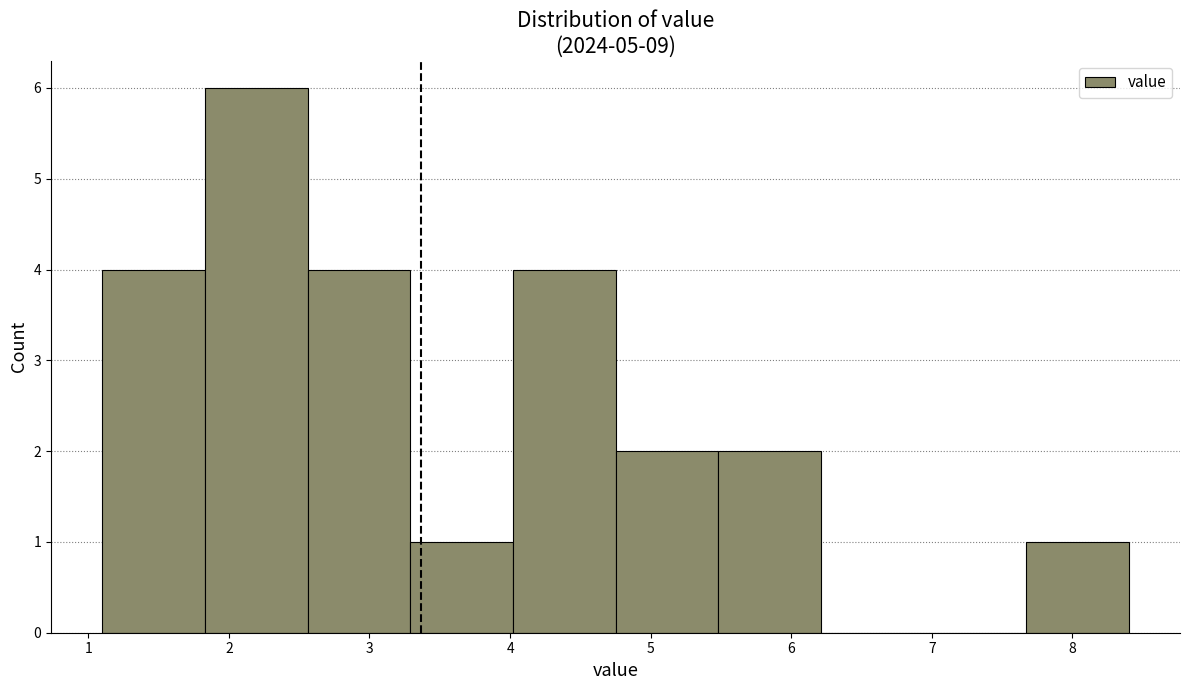

What is the height of the bar covering 7.67 to 8.40 on the x-axis? Neither the bar edges nor the heights are printed on the chart, so give them approximately, as read against the axes.

1